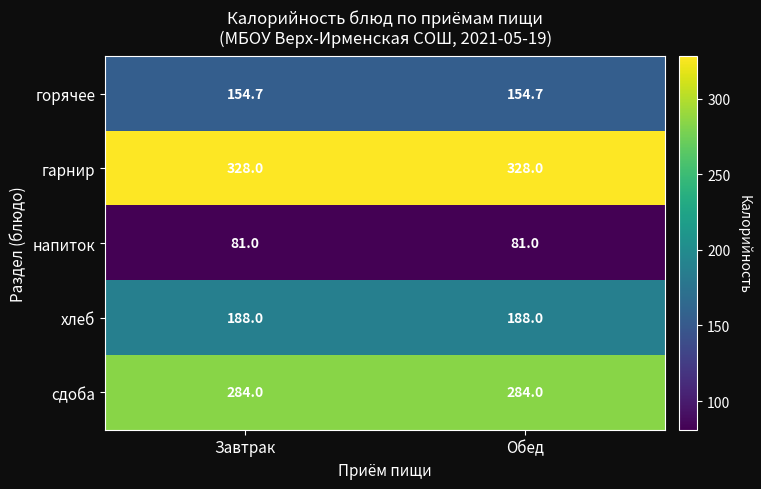

Rank the series at Завтрак from lowest to highest value.

напиток, горячее, хлеб, сдоба, гарнир